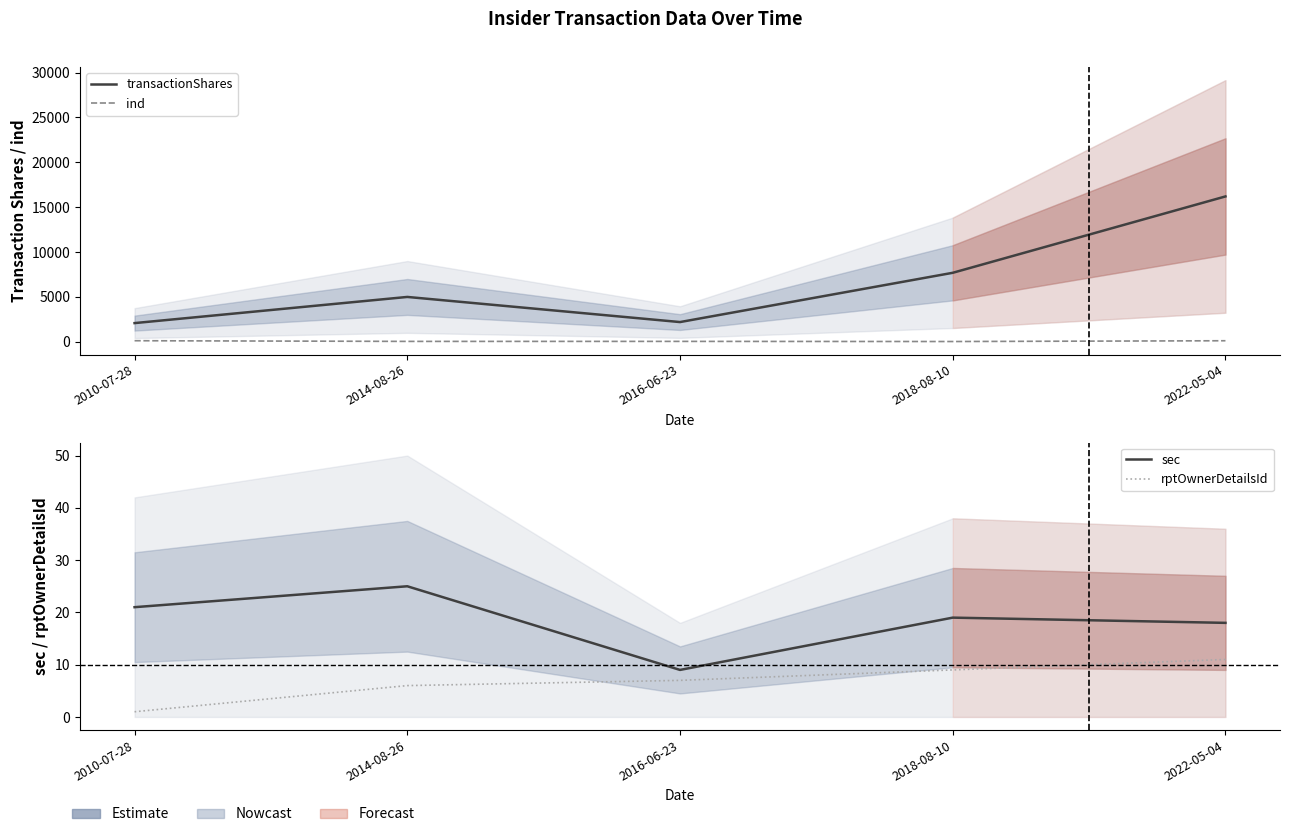

What is the highest value of the ind series?

121